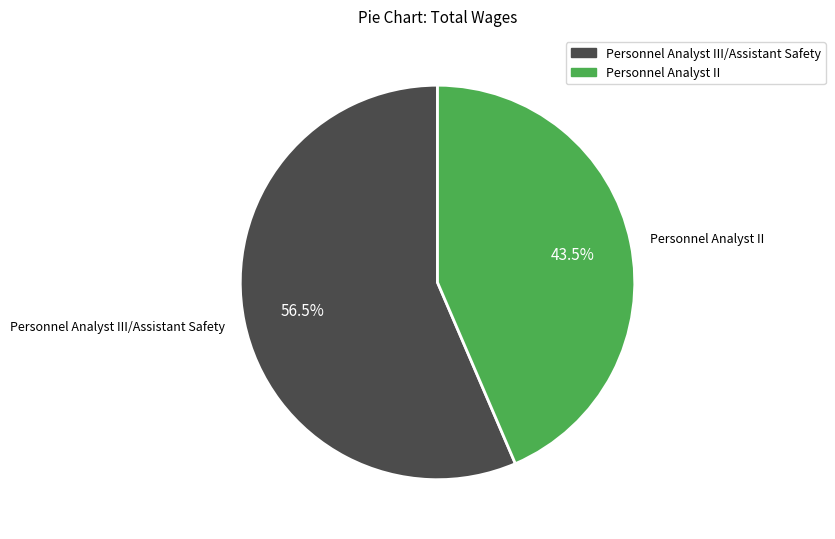

Between Personnel Analyst III/Assistant Safety and Personnel Analyst II, which is larger?

Personnel Analyst III/Assistant Safety